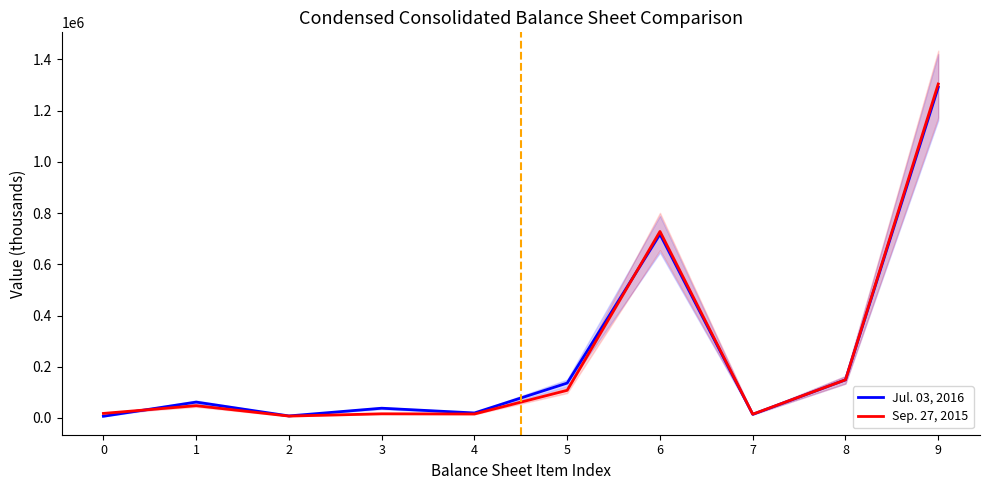

At 5, list the series in order from smallest to largest.

Sep. 27, 2015, Jul. 03, 2016